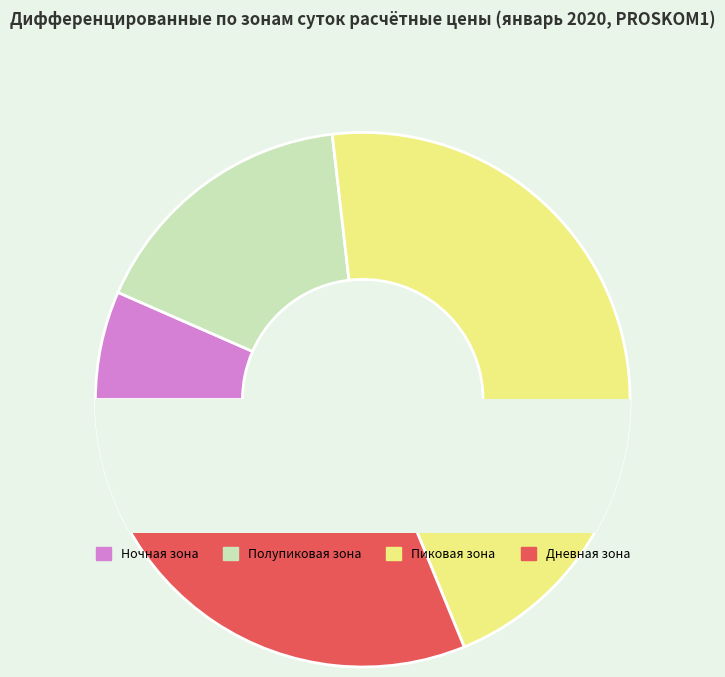

What percentage is the Ночная зона slice, to the nearest percent?

7%